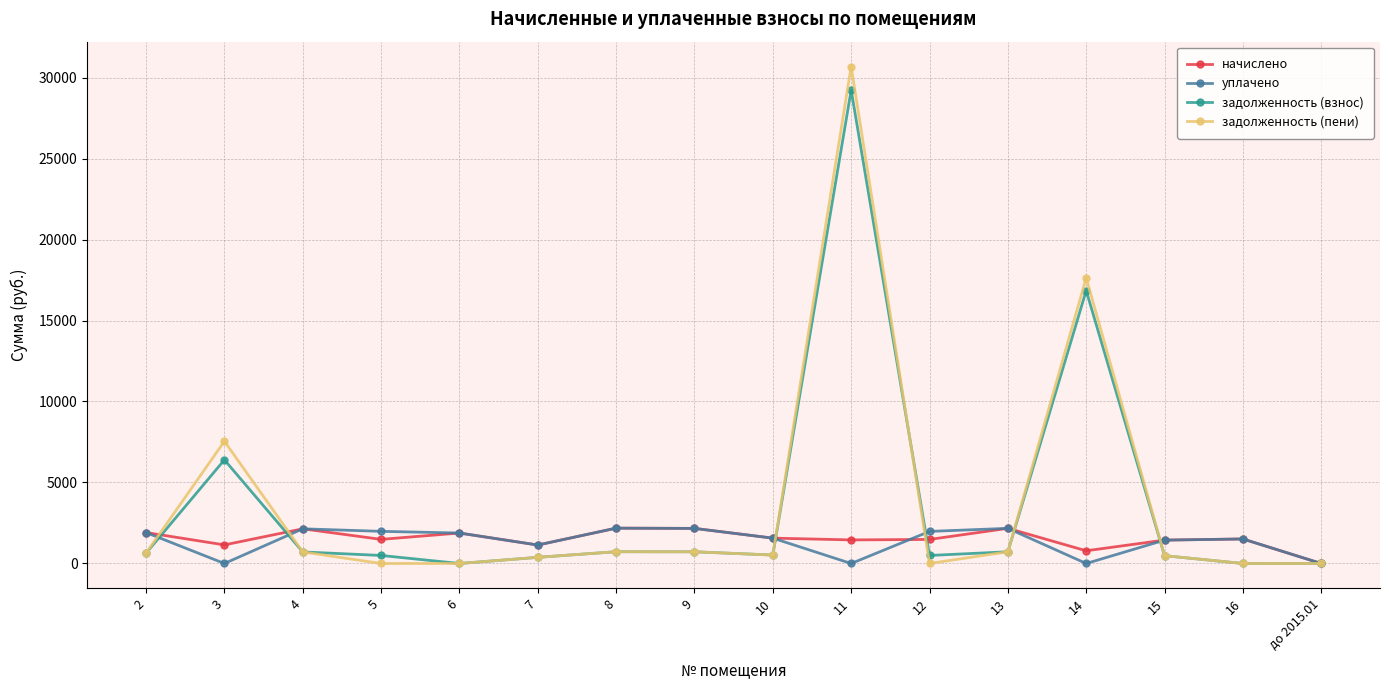

At which category is the sum across all series the highest?

11